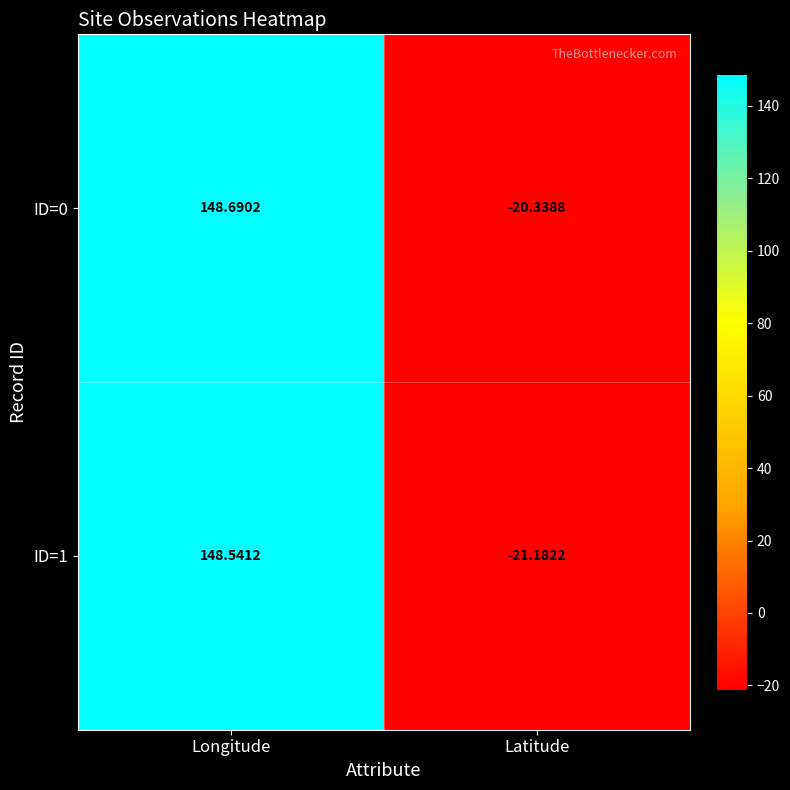

What is the spread (max minus min) of values at Longitude?

0.1